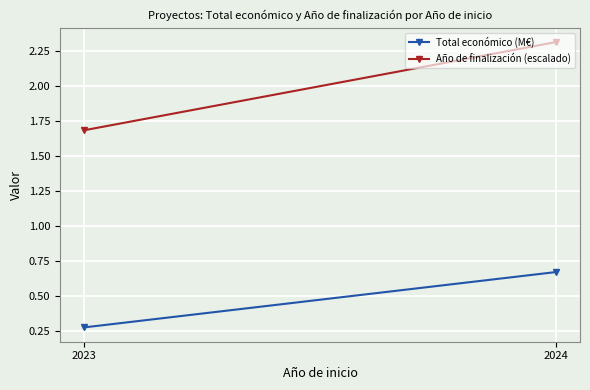

True or false: Total económico (M€) has a value of 0.3 at 2023.

True